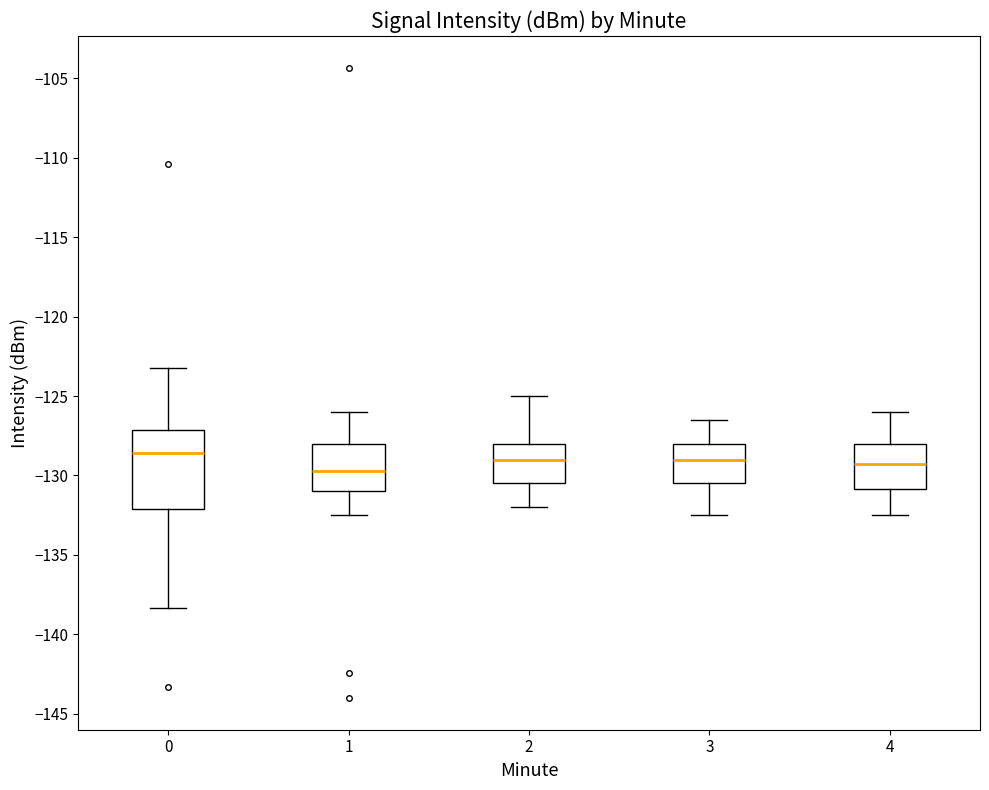

Reading left to right, transcribe this box plot: for each box, give where its median line is, the range the box spans, and where its two whiskers end, as read against the y-axis. The values are not printed on the chart, so give them approximately, as read against the axis.

0: median -128.5, box -132.0 to -127.0, whiskers -138.5 to -123.5
1: median -129.5, box -131.0 to -128.0, whiskers -132.5 to -126.0
2: median -129.0, box -130.5 to -128.0, whiskers -132.0 to -125.0
3: median -129.0, box -130.5 to -128.0, whiskers -132.5 to -126.5
4: median -129.0, box -131.0 to -128.0, whiskers -132.5 to -126.0